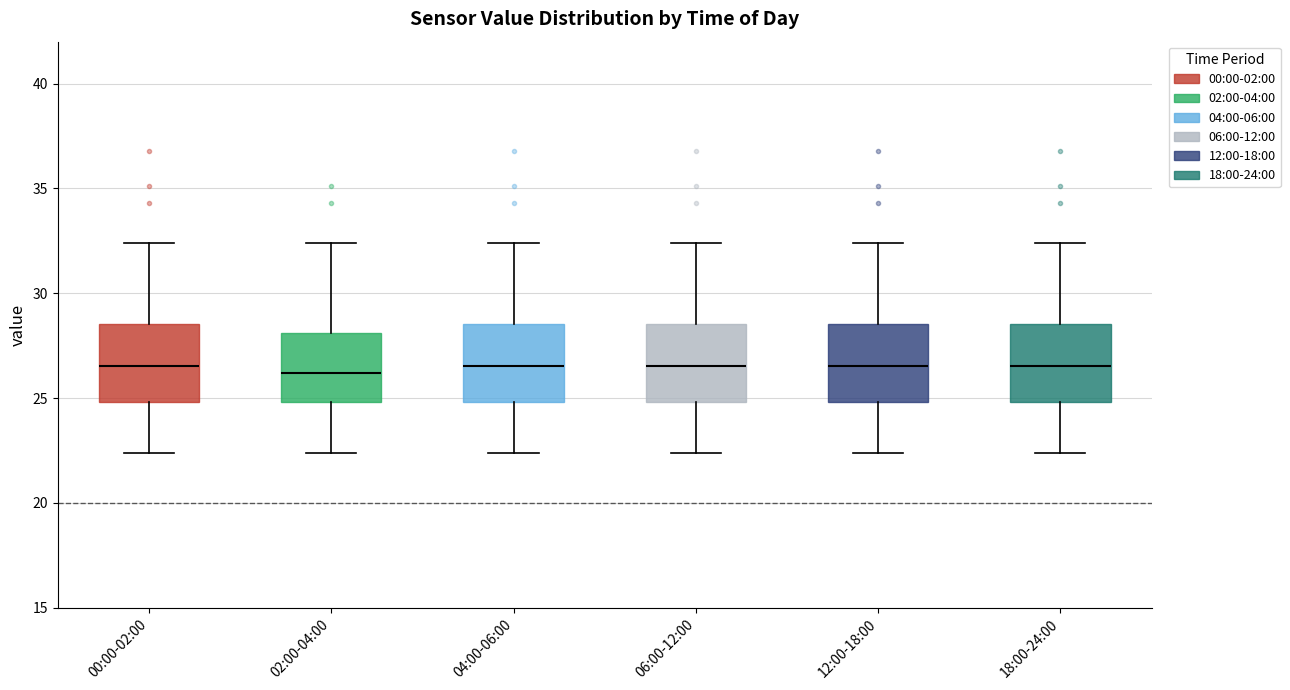

Reading left to right, read every box against the y-axis: the position of its median line, the range the box covers, and the ends of its whiskers. The values are not printed on the chart, so give them approximately, as read against the axis.

00:00-02:00: median 26.5, box 25.0 to 28.5, whiskers 22.5 to 32.5
02:00-04:00: median 26.0, box 25.0 to 28.0, whiskers 22.5 to 32.5
04:00-06:00: median 26.5, box 25.0 to 28.5, whiskers 22.5 to 32.5
06:00-12:00: median 26.5, box 25.0 to 28.5, whiskers 22.5 to 32.5
12:00-18:00: median 26.5, box 25.0 to 28.5, whiskers 22.5 to 32.5
18:00-24:00: median 26.5, box 25.0 to 28.5, whiskers 22.5 to 32.5